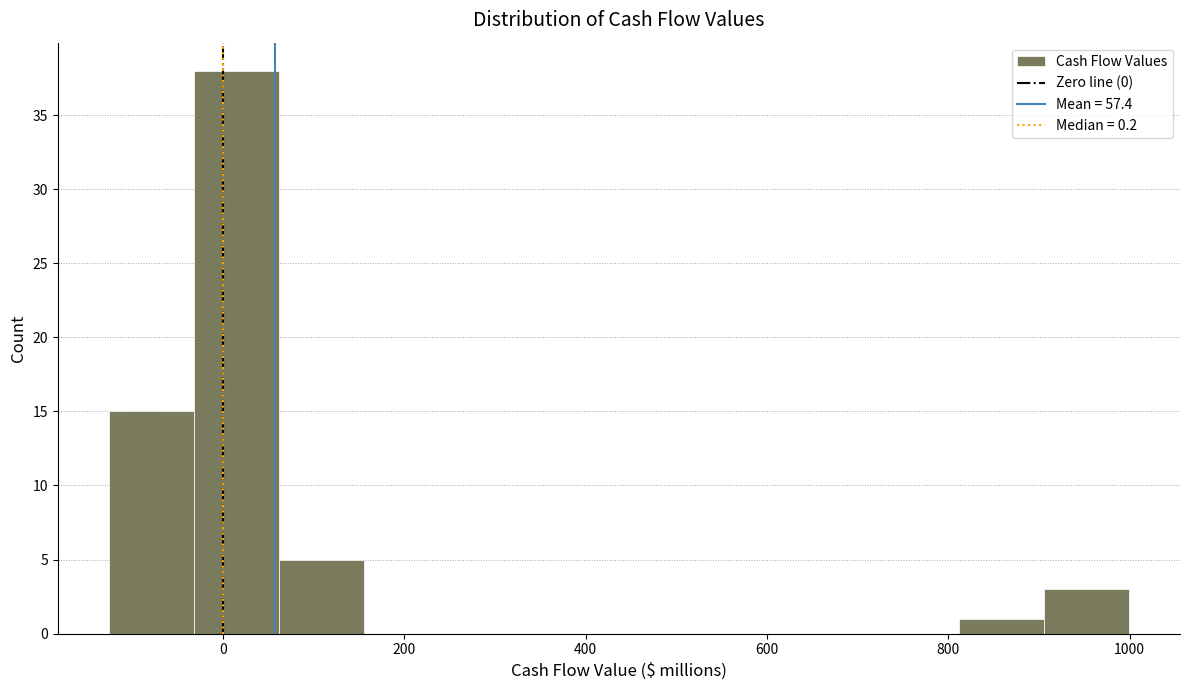

Reading left to right, transcribe this chart: for each bar, give the range it covers on the x-axis and its height. Neither the bar edges nor the heights are printed on the chart, so give them approximately, as read against the axes.

-120 to -40: 15
-40 to 60: 38
60 to 160: 5
160 to 240: 0
240 to 340: 0
340 to 440: 0
440 to 540: 0
540 to 620: 0
620 to 720: 0
720 to 820: 0
820 to 900: 1
900 to 1000: 3